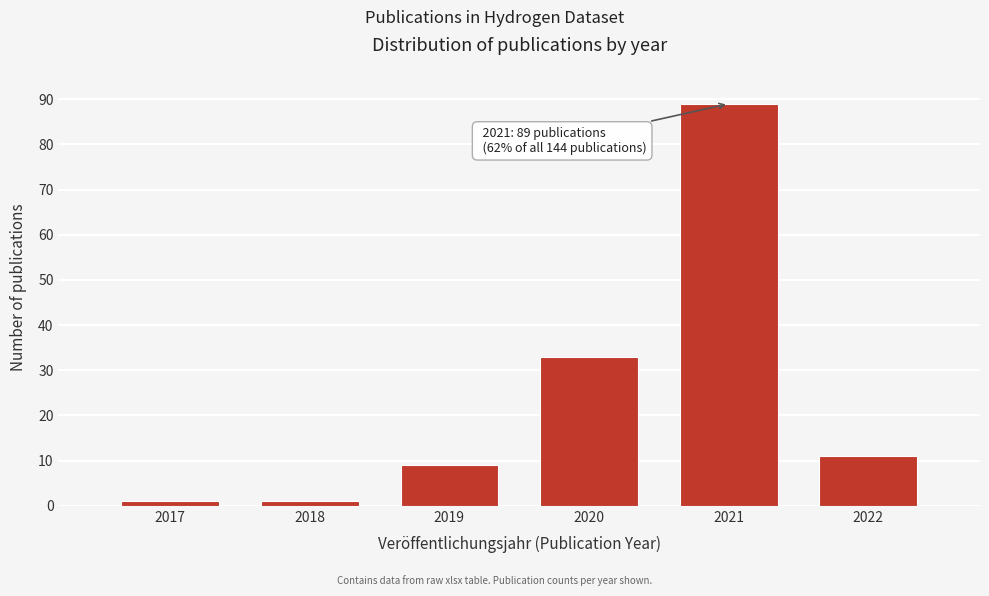

Reading left to right, what are all the values shown in this chart?

1	1	9	33	89	11